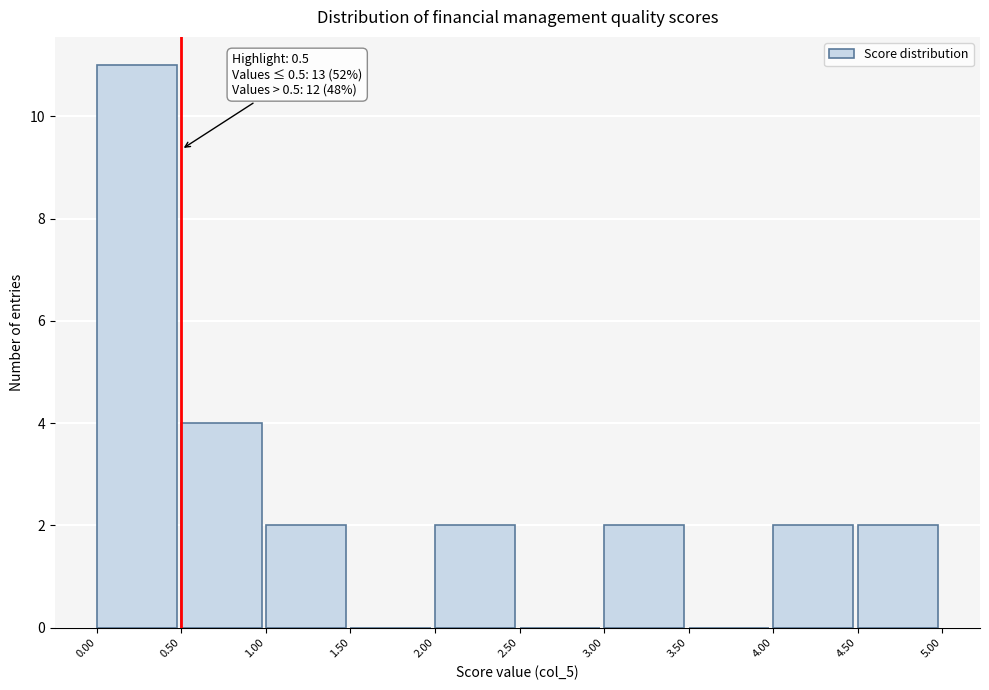

Which range on the x-axis has the tallest bar?

0.00 to 0.50